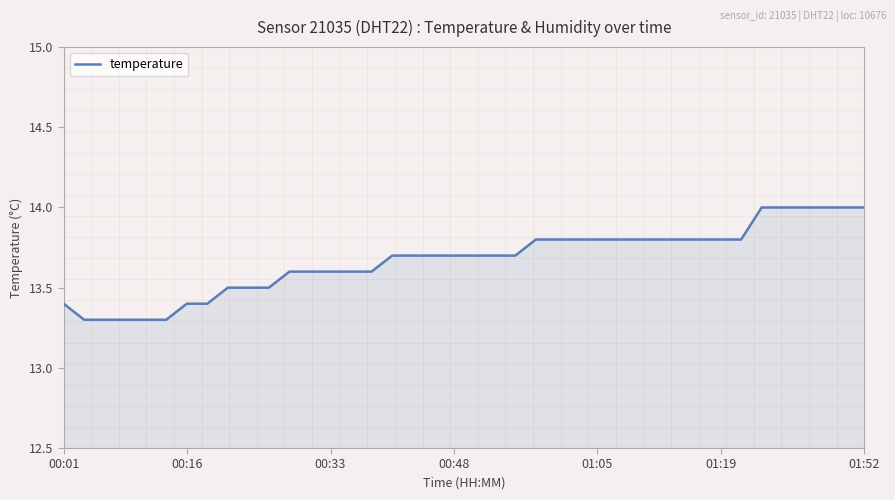

What is the smallest value displayed?

13.3